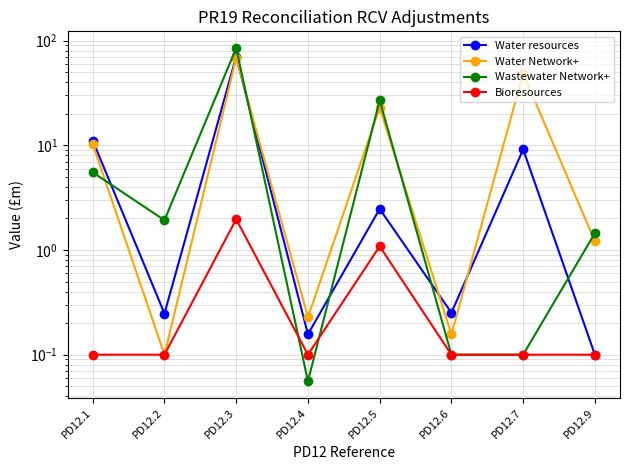

What is the difference between the Water Network+ values at PD12.7 and PD12.4?

48.4